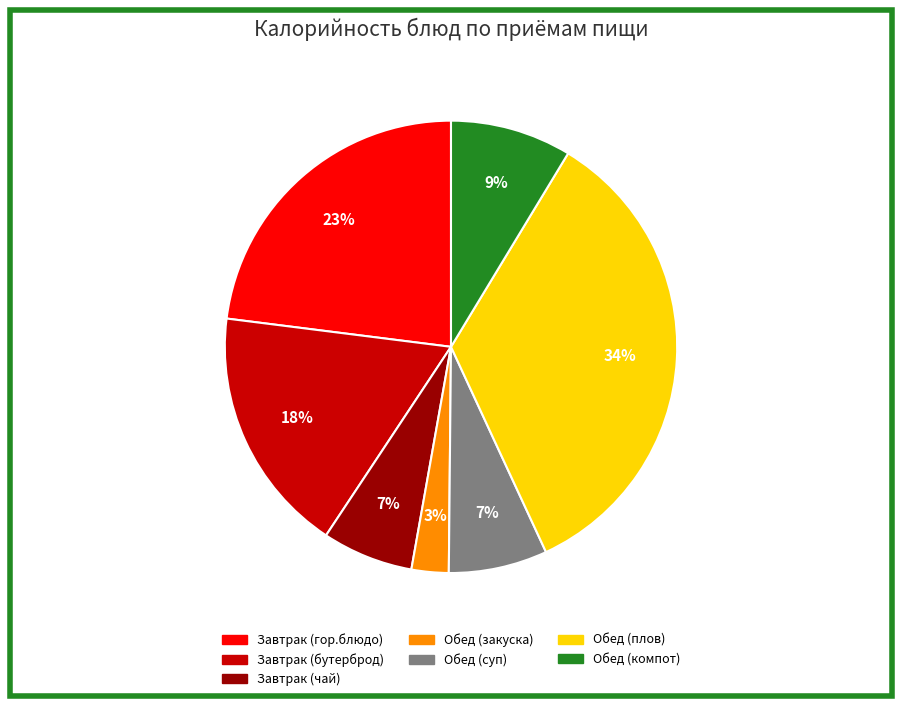

Which has a higher value, Обед (плов) or Завтрак (гор.блюдо)?

Обед (плов)